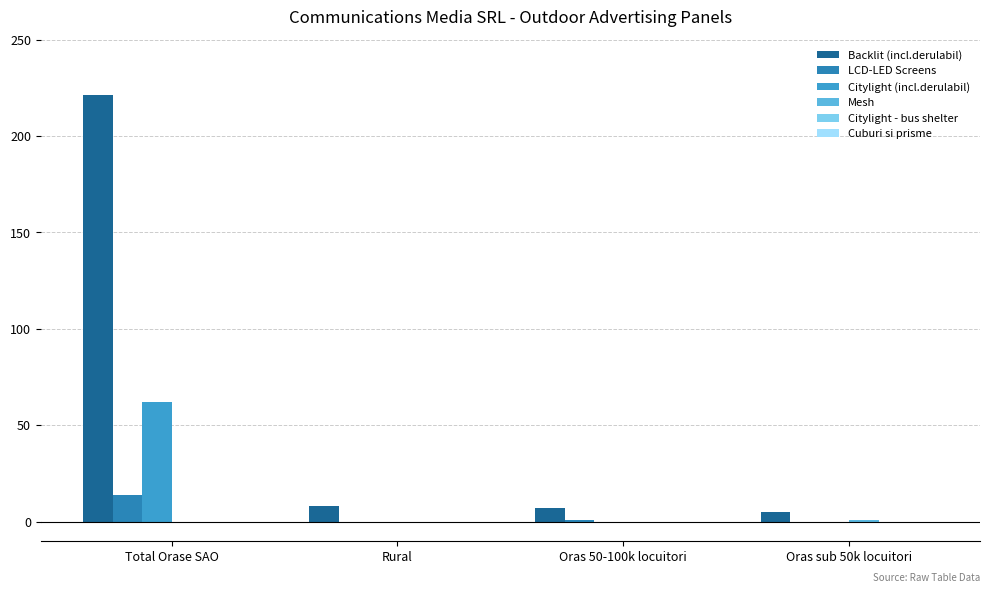

What position from the left is Rural?

2